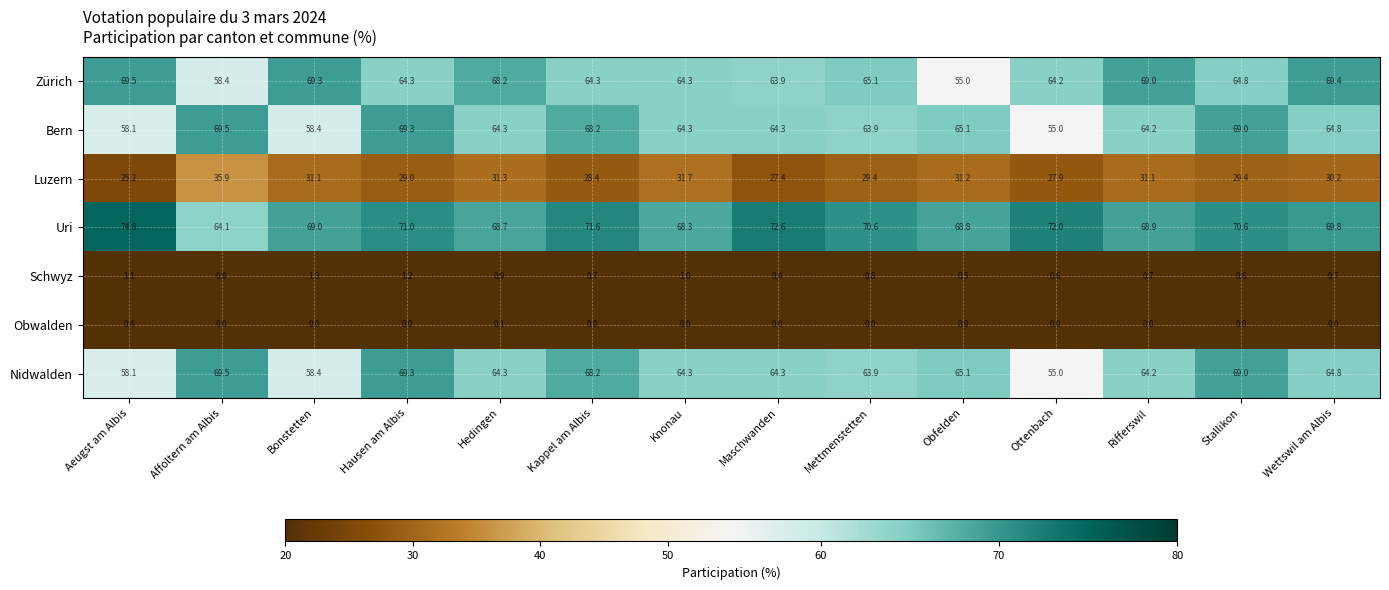

What is the sum of all Uri values?

980.8